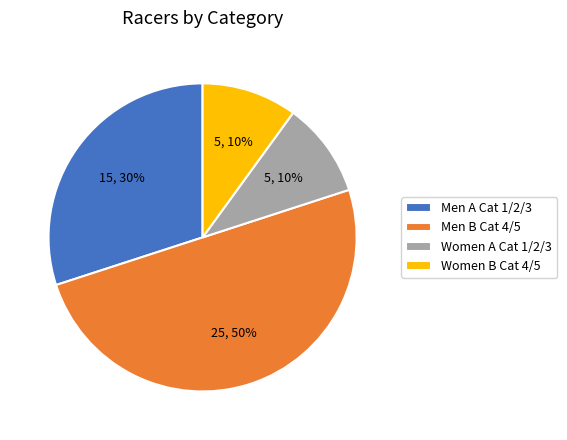

Is it true that Women A Cat 1/2/3 is 1% of the pie?

False